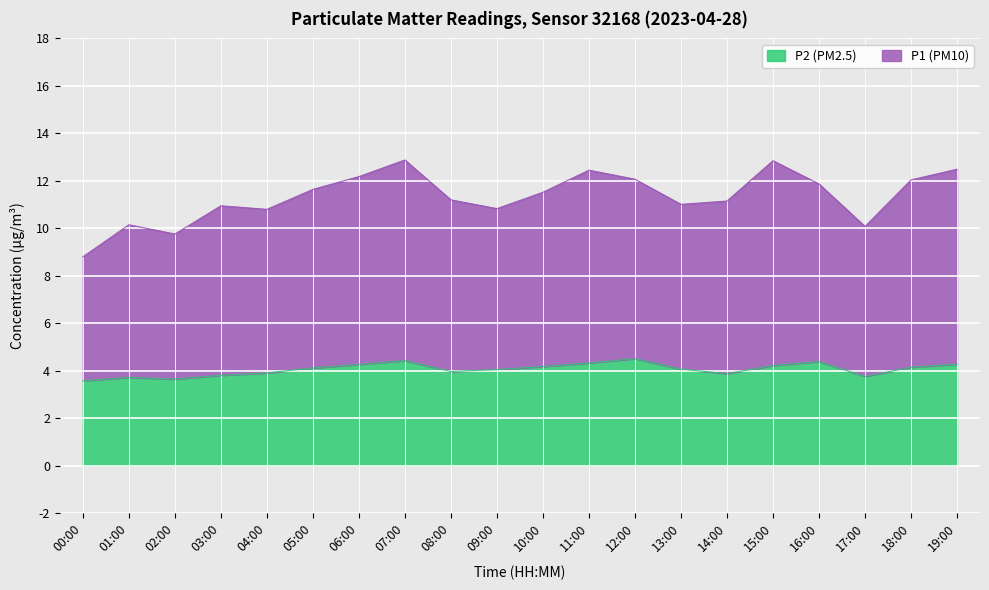

What are all the series names shown in the legend?

P2 (PM2.5), P1 (PM10)